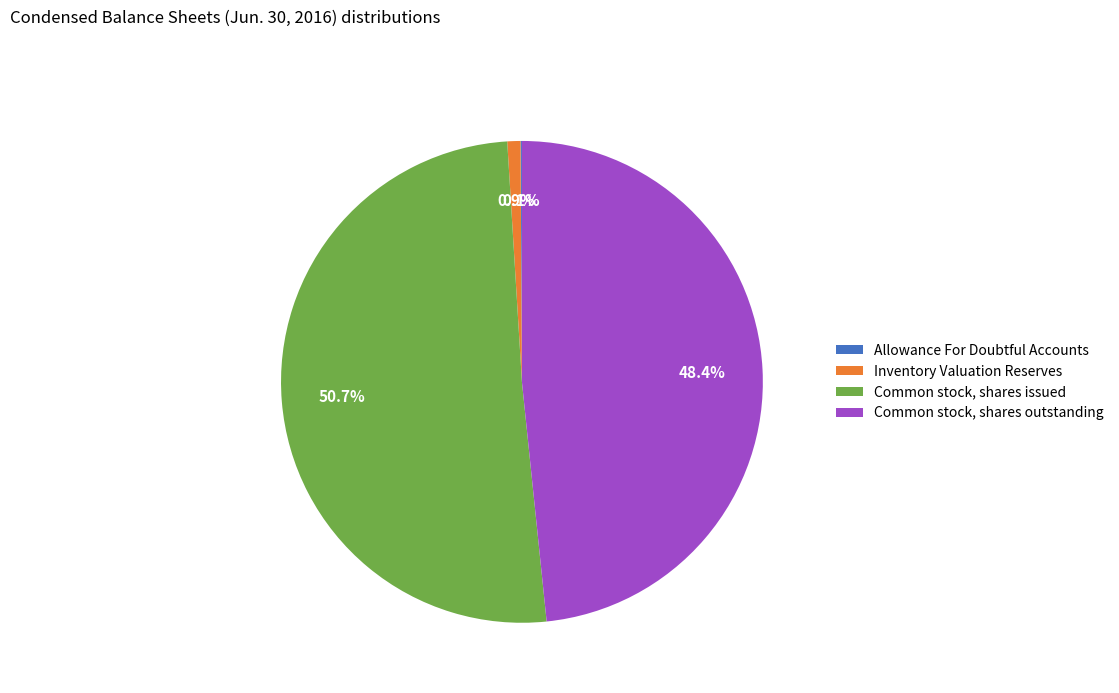

Between Common stock, shares issued and Inventory Valuation Reserves, which is larger?

Common stock, shares issued